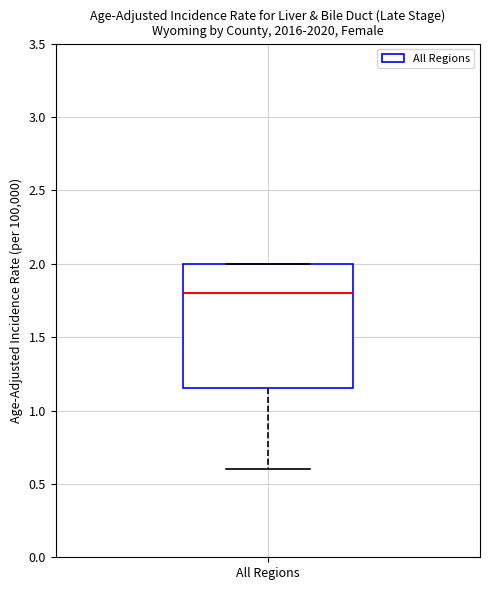

Where does the lower whisker of the box for All Regions end on the y-axis? The values are not printed on the chart, so give them approximately, as read against the axis.

0.60